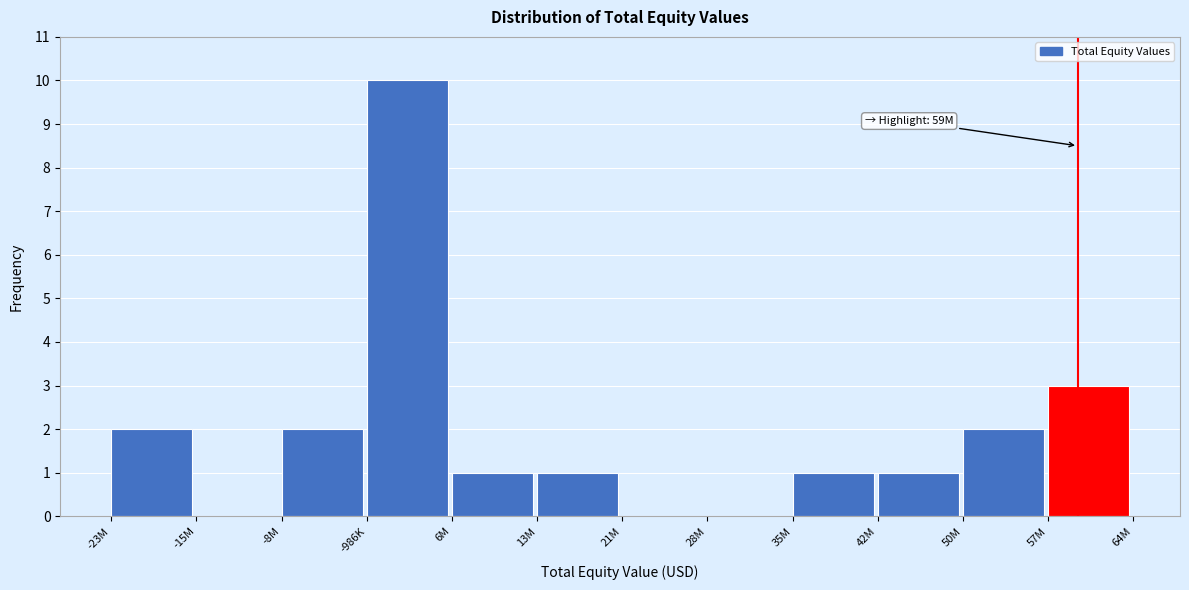

Reading left to right, transcribe all the data shown in this chart.

-23M=2	-15M=0	-8M=2	-986K=10	6M=1	13M=1	21M=0	28M=0	35M=1	42M=1	50M=2	57M=3